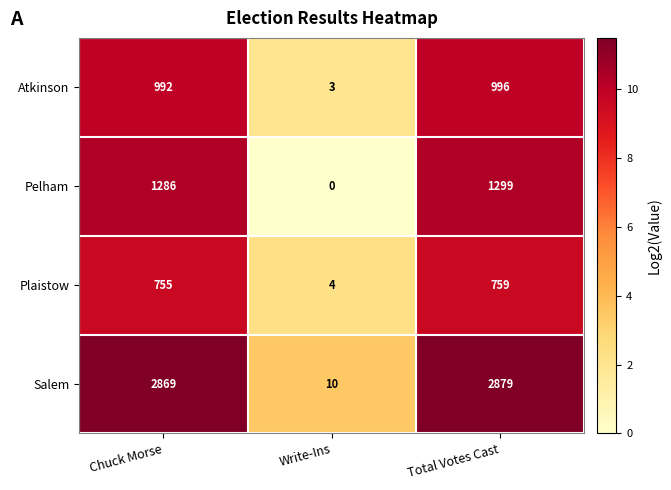

The value of Atkinson at Chuck Morse is 992. True or false?

True